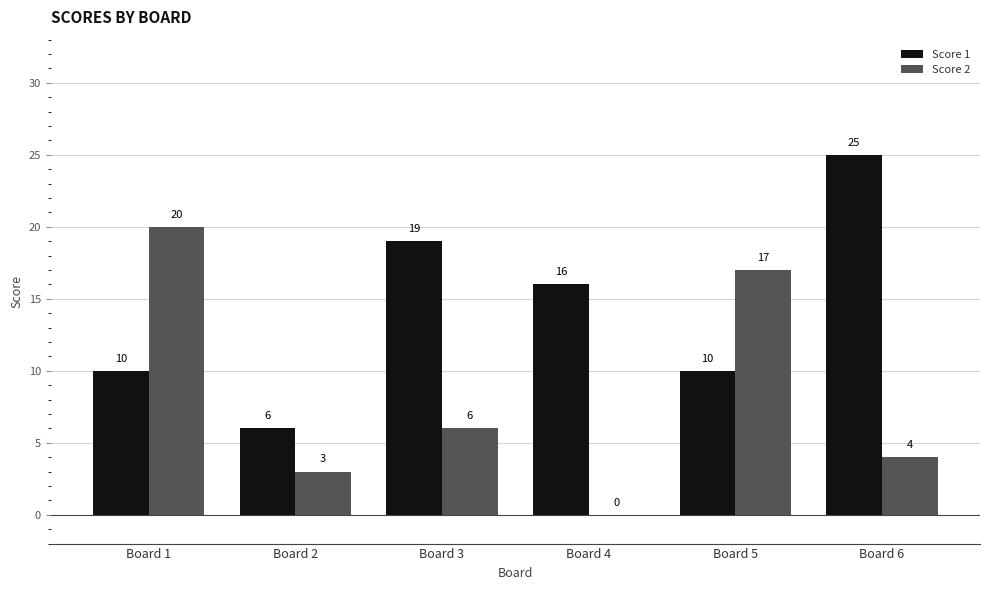

Which series has the largest total across all categories?

Score 1